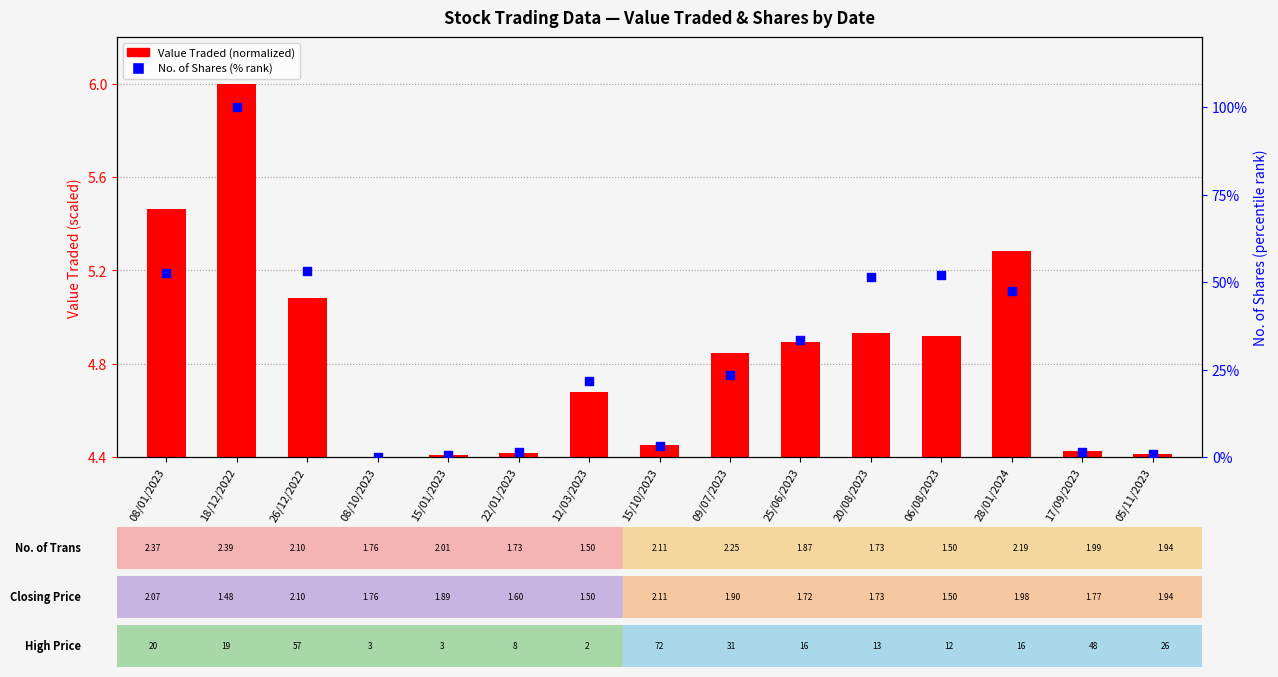

At how many categories does at least one series exceed 67?

1